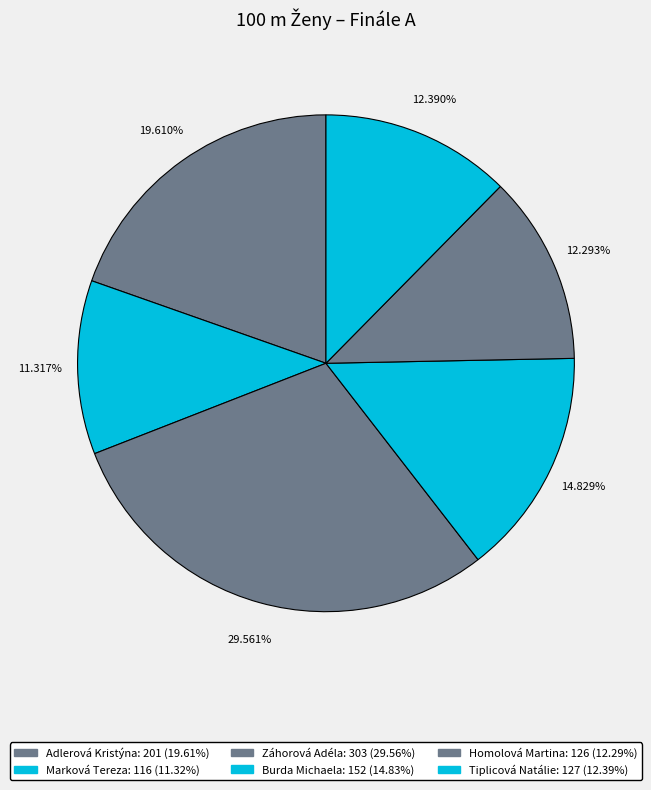

Count the number of slices in the pie.

6